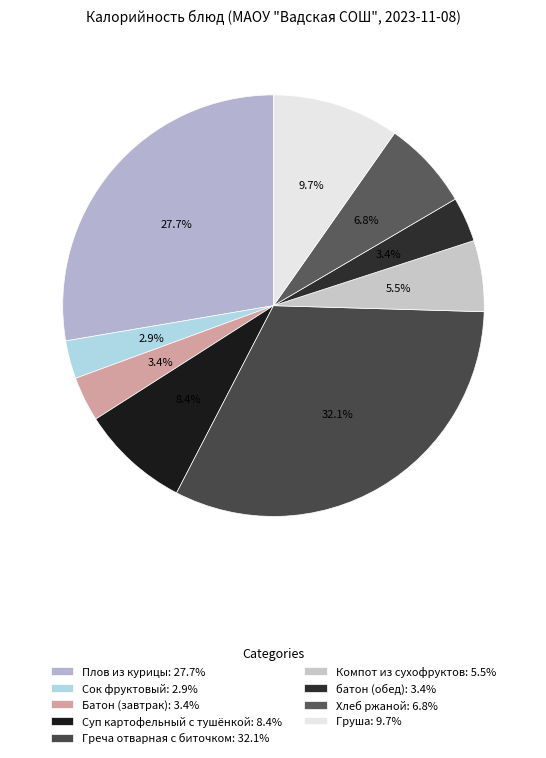

How many segments does this pie chart have?

9